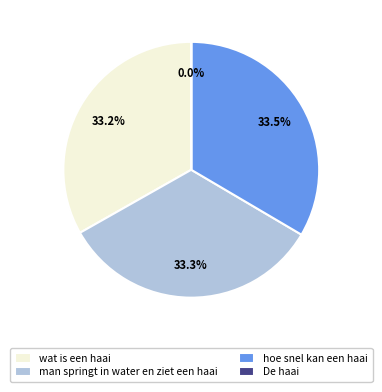

Combined, do wat is een haai and man springt in water en ziet een haai account for over 50%?

Yes